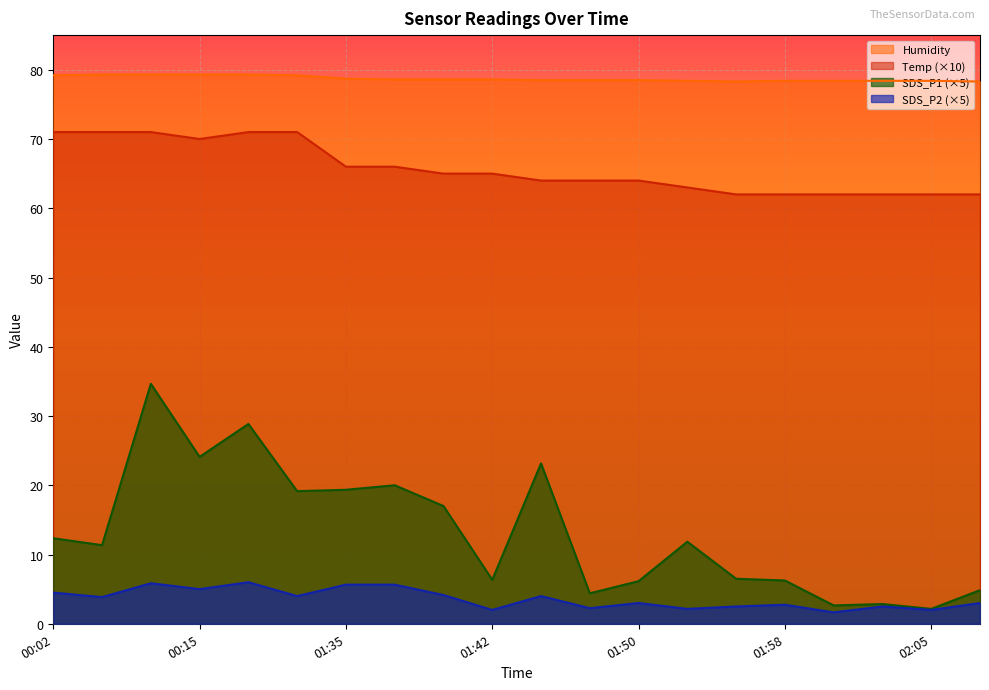

At 00:12, list the series in order from smallest to largest.

SDS_P2, SDS_P1, Temp, Humidity